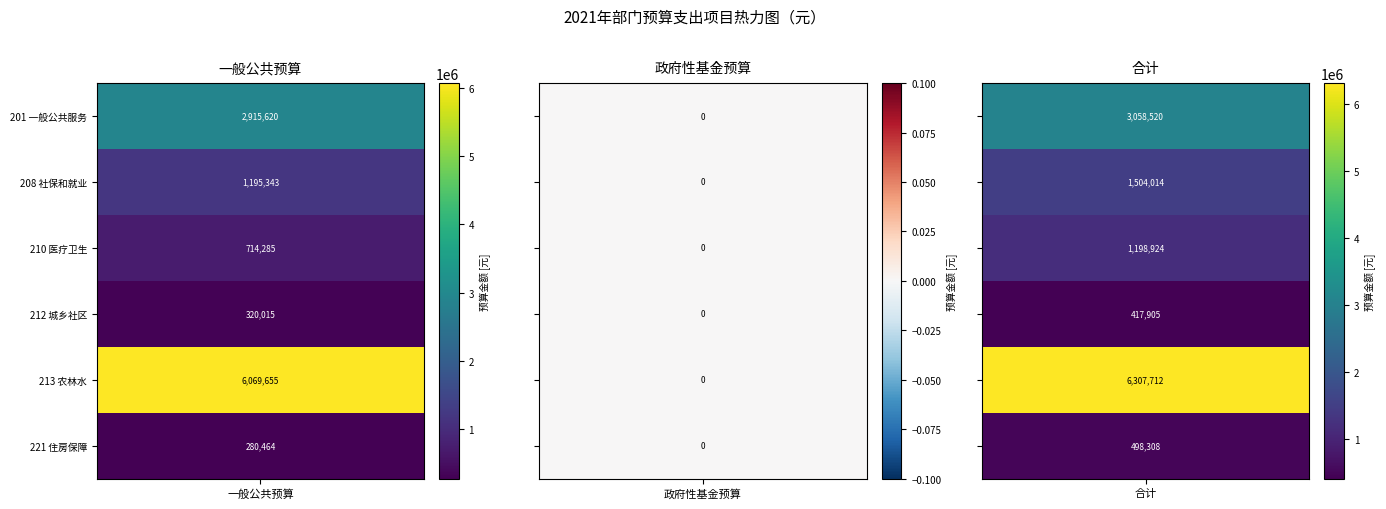

How many series are shown in this chart?

6